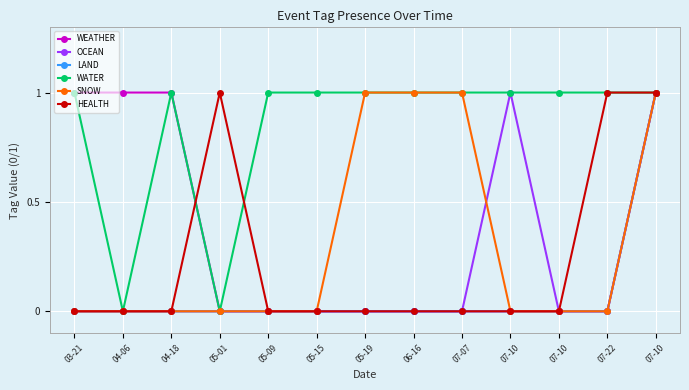

Reading left to right, extract all data points from this chart.

WEATHER: 1	1	1	0	0	0	0	0	0	0	0	0	1
OCEAN: 0	0	0	0	0	0	0	0	0	1	0	0	1
LAND: 0	0	0	0	0	0	0	0	0	0	0	0	1
WATER: 1	0	1	0	1	1	1	1	1	1	1	1	1
SNOW: 0	0	0	0	0	0	1	1	1	0	0	0	1
HEALTH: 0	0	0	1	0	0	0	0	0	0	0	1	1